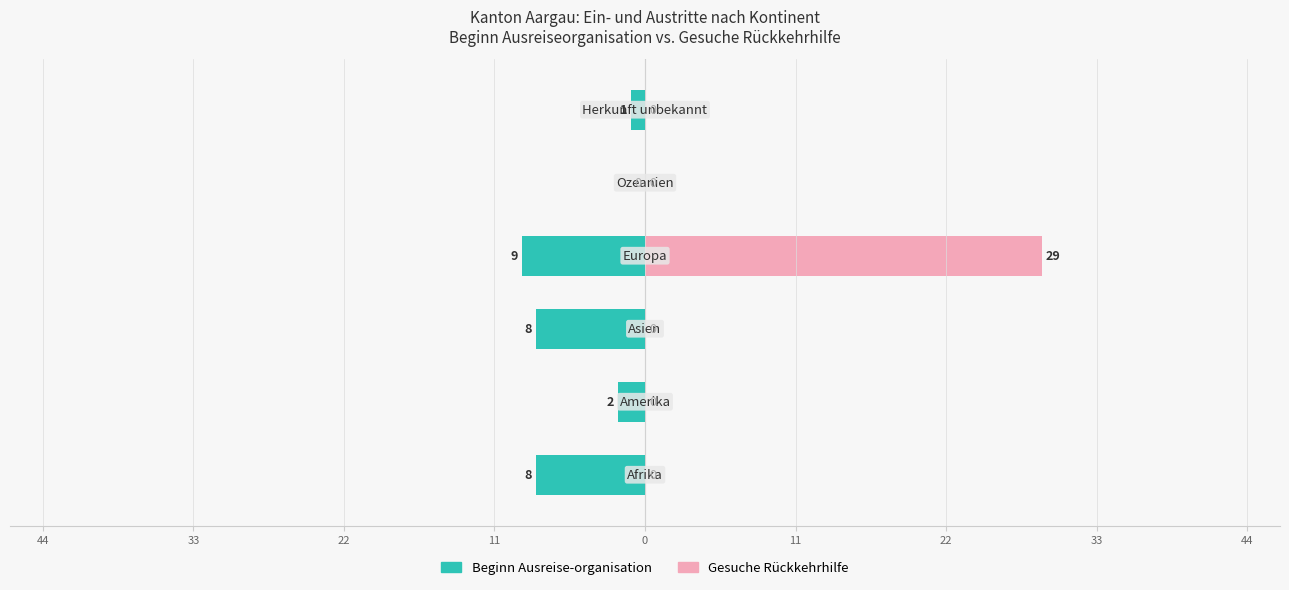

The value of Beginn Ausreise-organisation at 44 is -12. True or false?

False